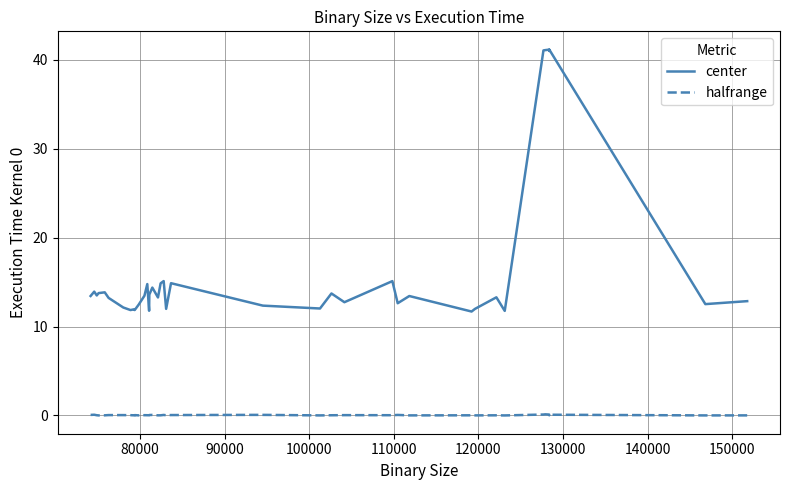

How many interior local peaks does the halfrange series have?

13